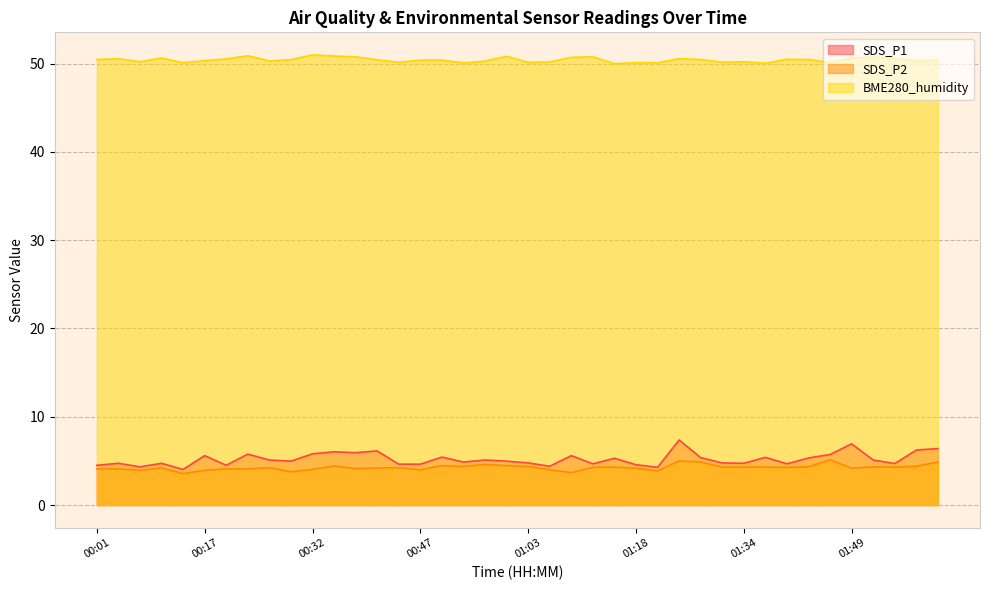

What are all the series names shown in the legend?

SDS_P1, SDS_P2, BME280_humidity